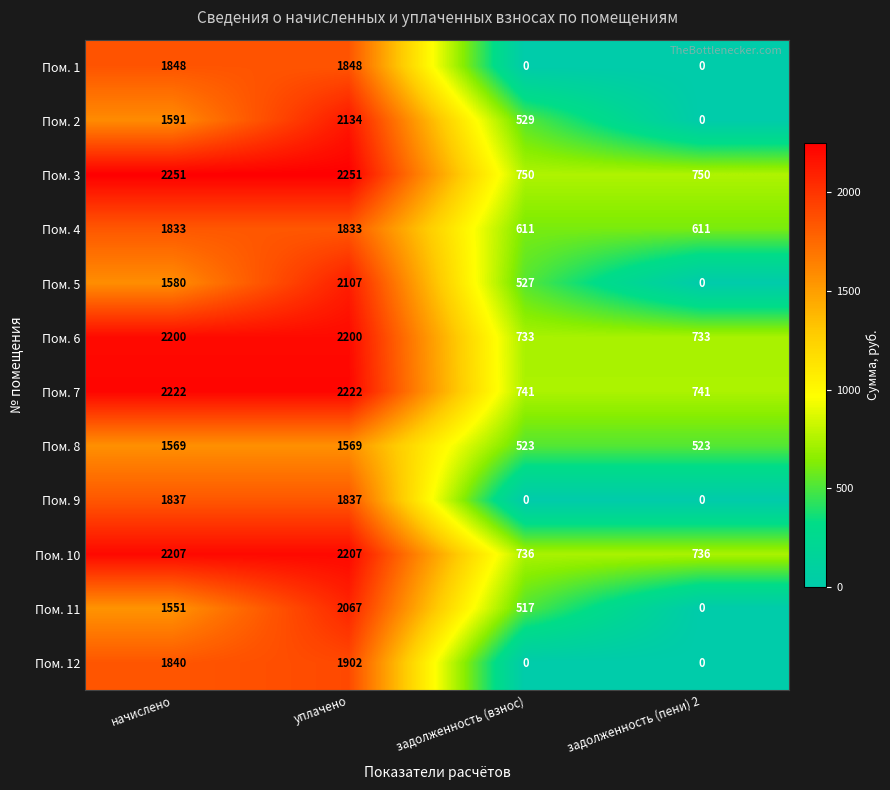

What is the total value across all series at задолженность (пени) 2?

4094